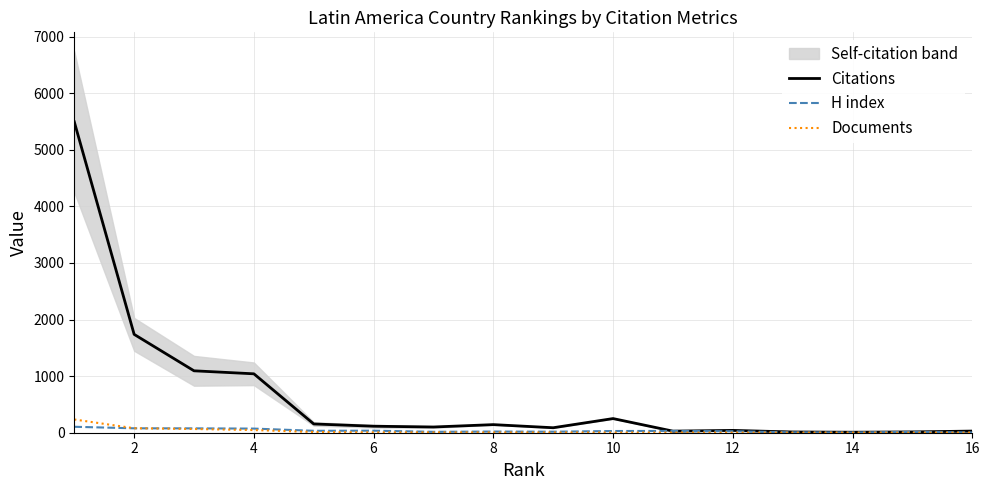

Which series has the largest total across all categories?

Citations